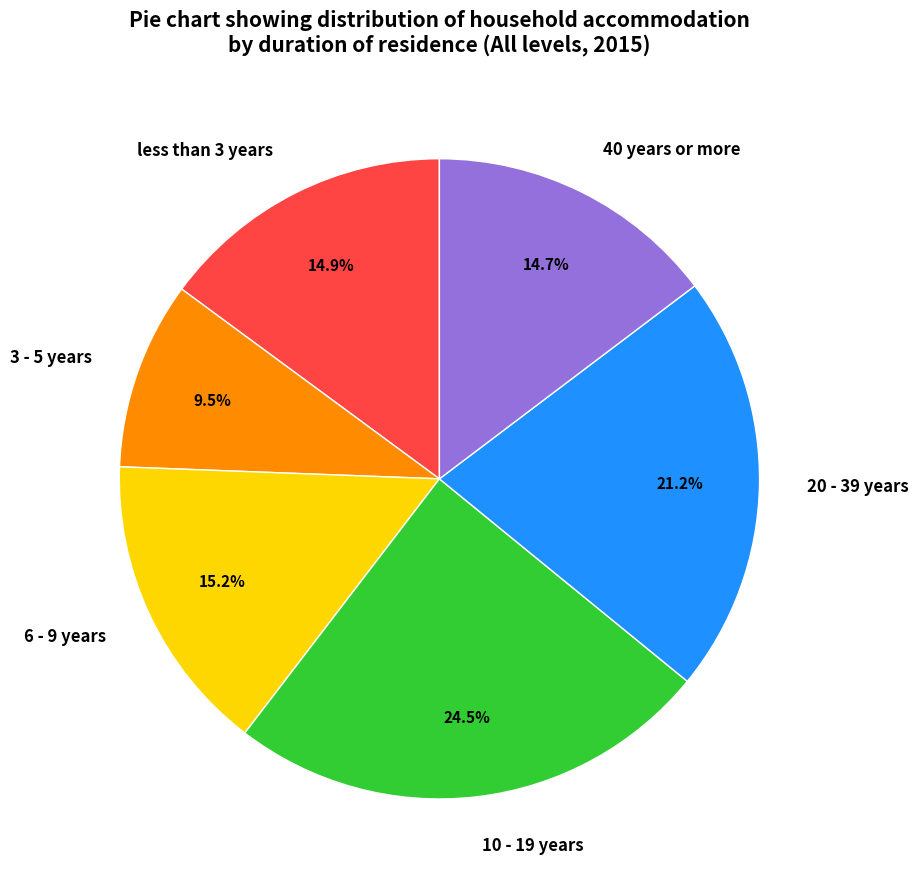

True or false: 6 - 9 years accounts for 1% of the total.

False